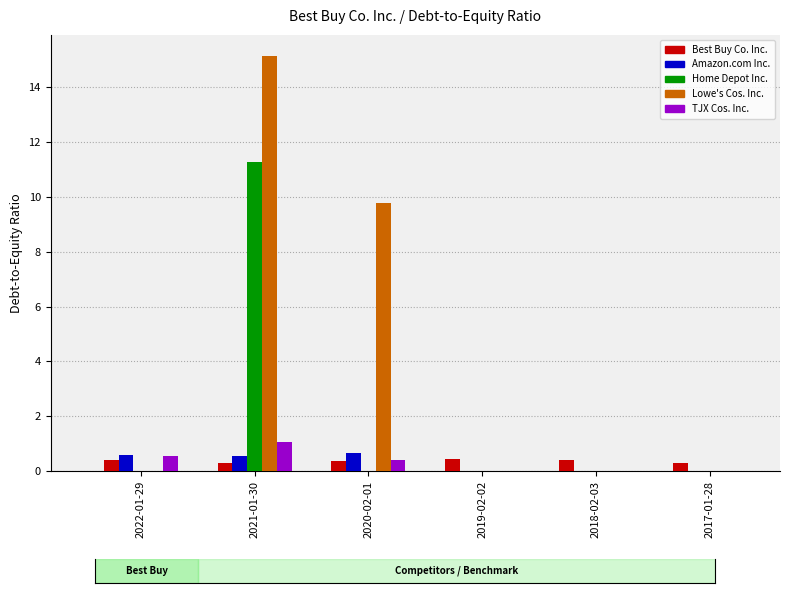

What is the sum of all Home Depot Inc. values?

11.3